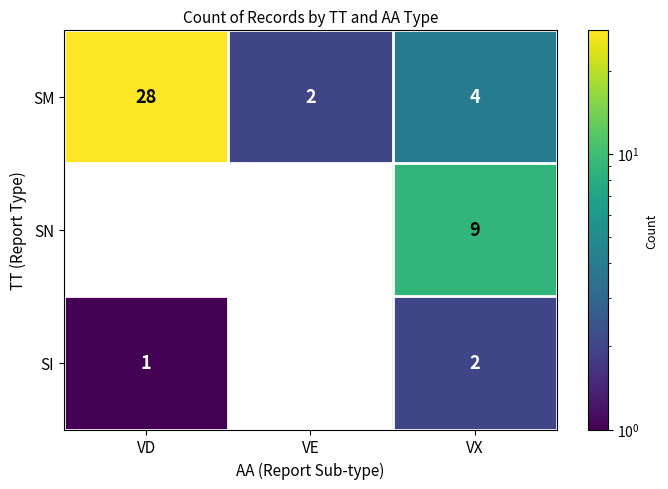

How many distinct data groups are displayed?

3